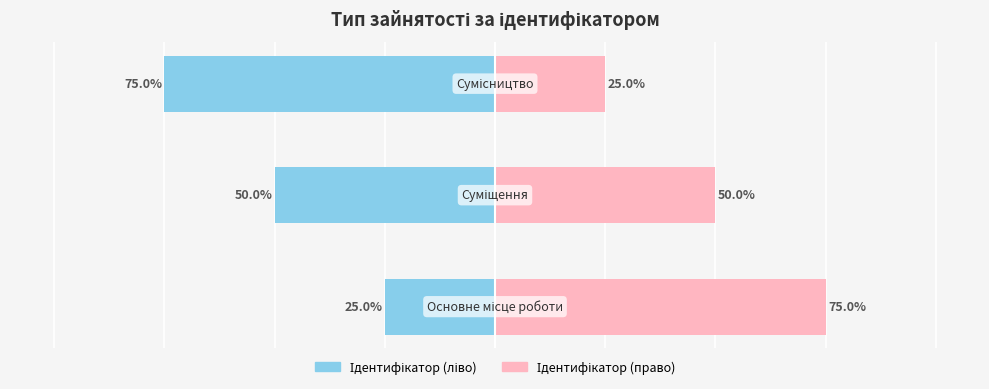

What is the difference between the Ідентифікатор (право) values at 2 and 1?

25